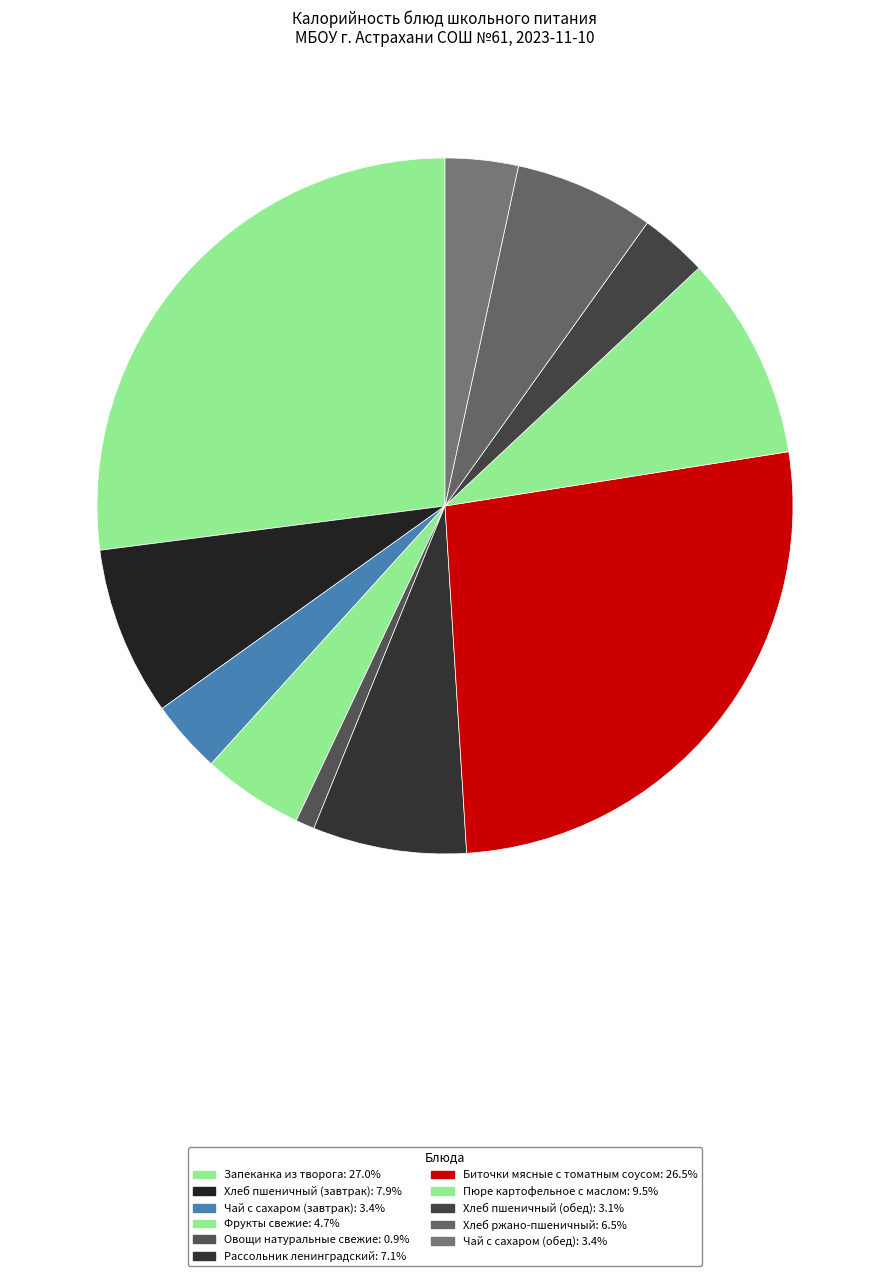

Which category has the smallest portion of the pie?

Овощи натуральные свежие